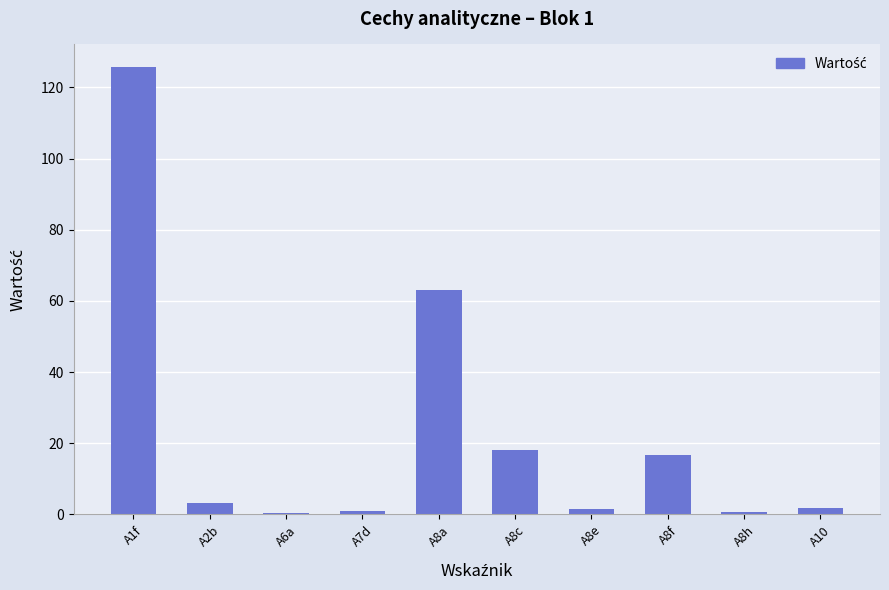

The chart shows a value of 16.7 at A8f. True or false?

True